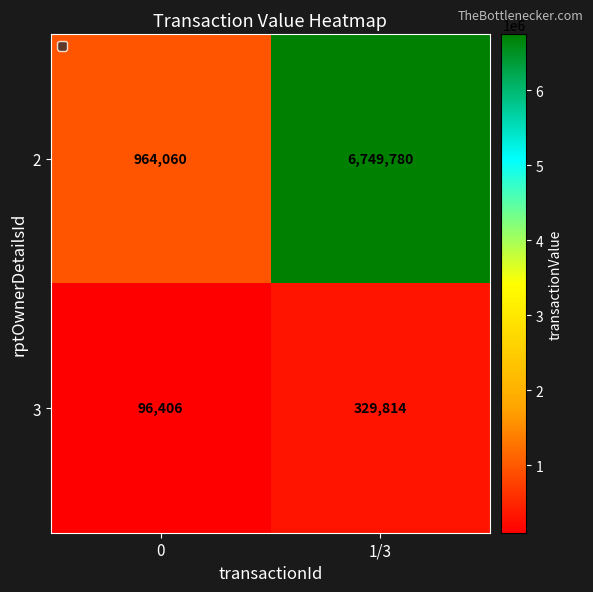

What is the total value across all series at 1/3?

7079594